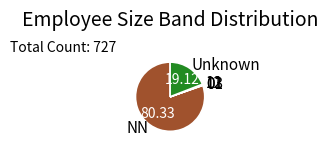

Which category has the biggest portion of the pie?

NN